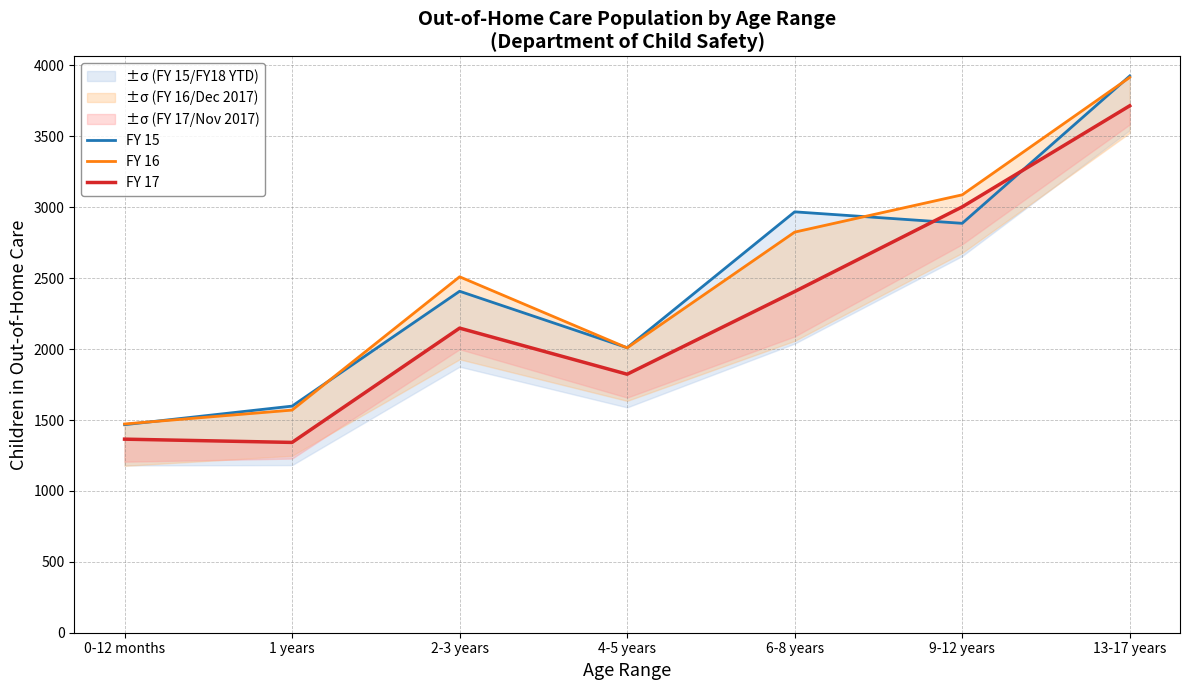

True or false: FY 17 has more than 1 interior local peaks.

False